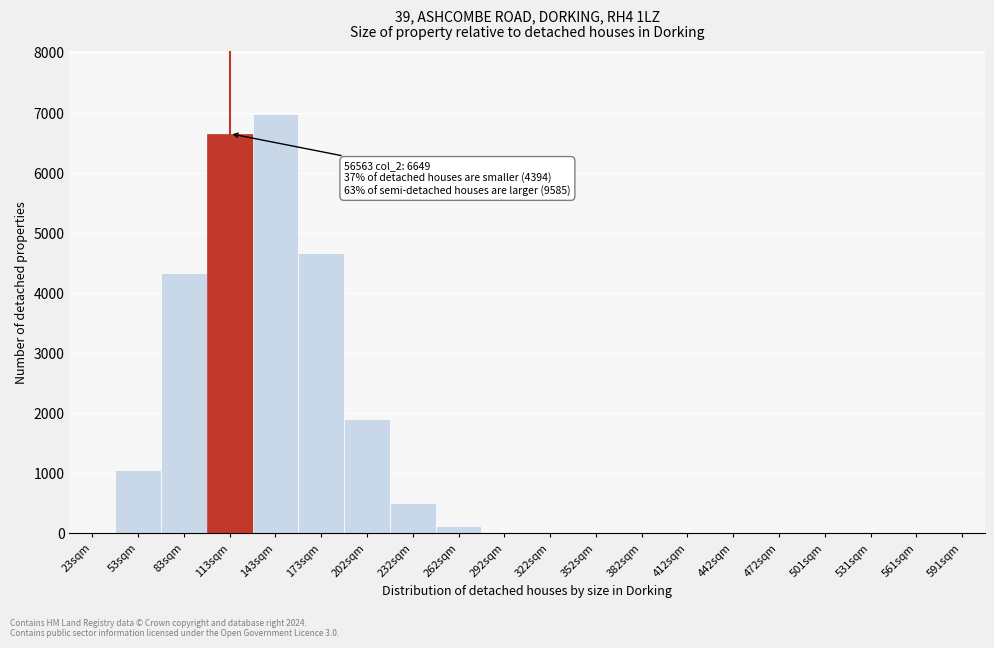

Which category has the highest value across all series?

143sqm